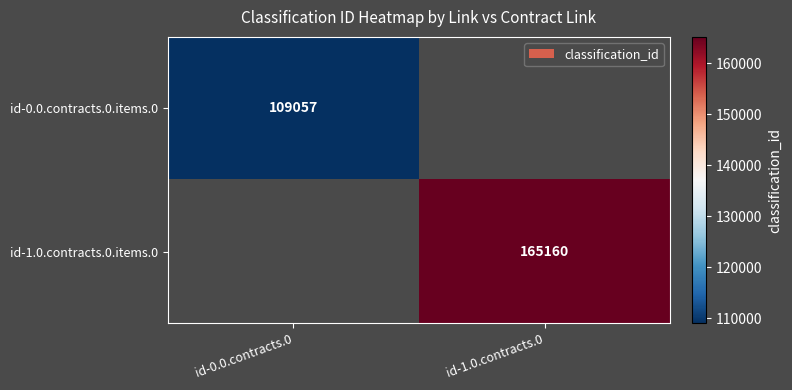

How many distinct data groups are displayed?

2